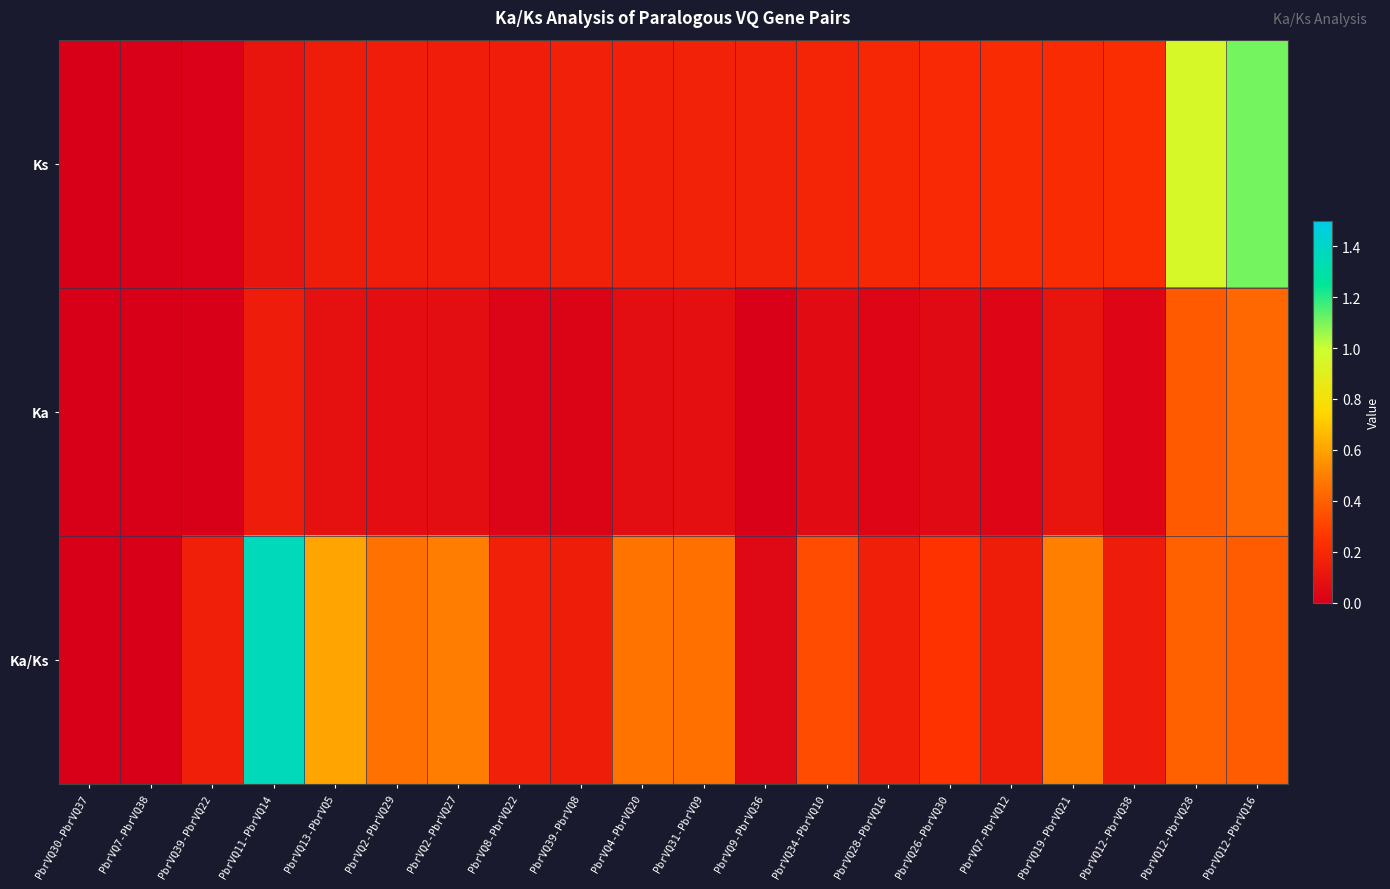

How many data points does each series have?

20